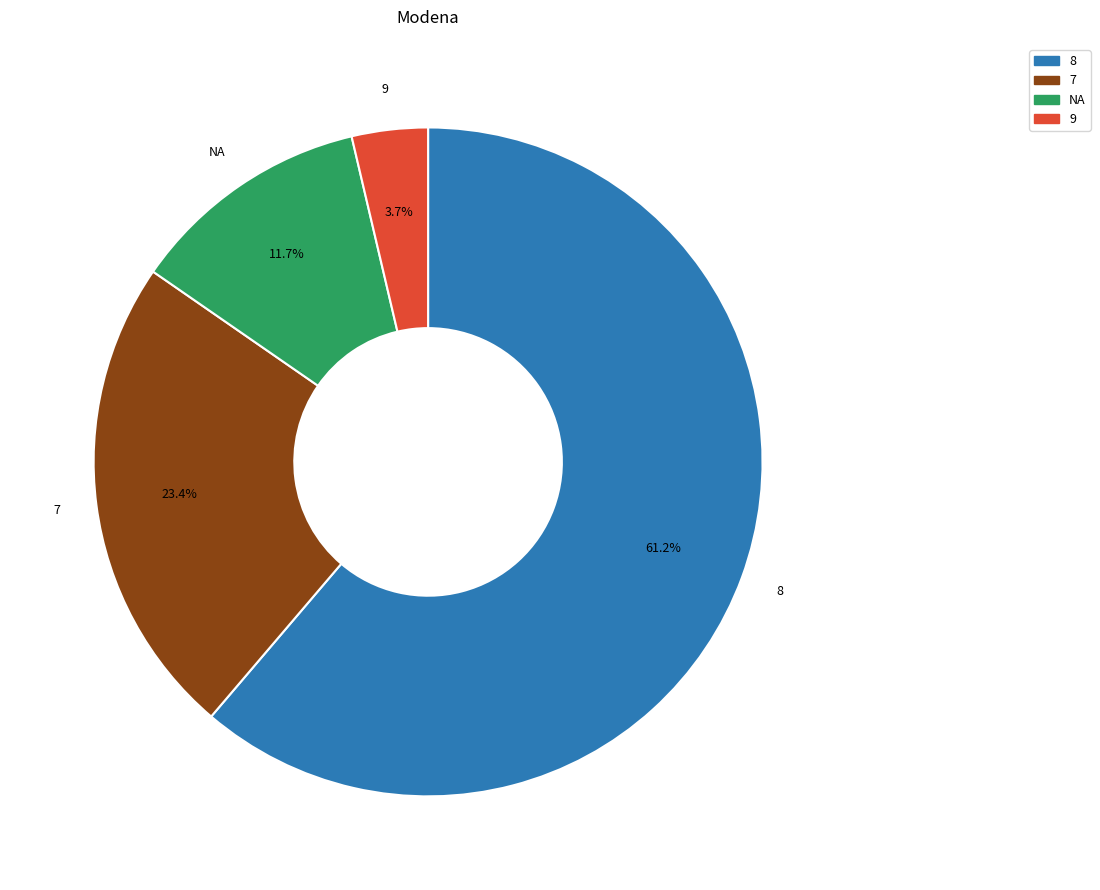

To the nearest percent, what is the difference between the largest and smallest slice percentages?

58%